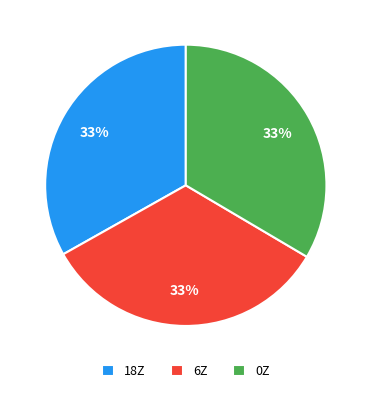

Does any single category account for the majority?

No